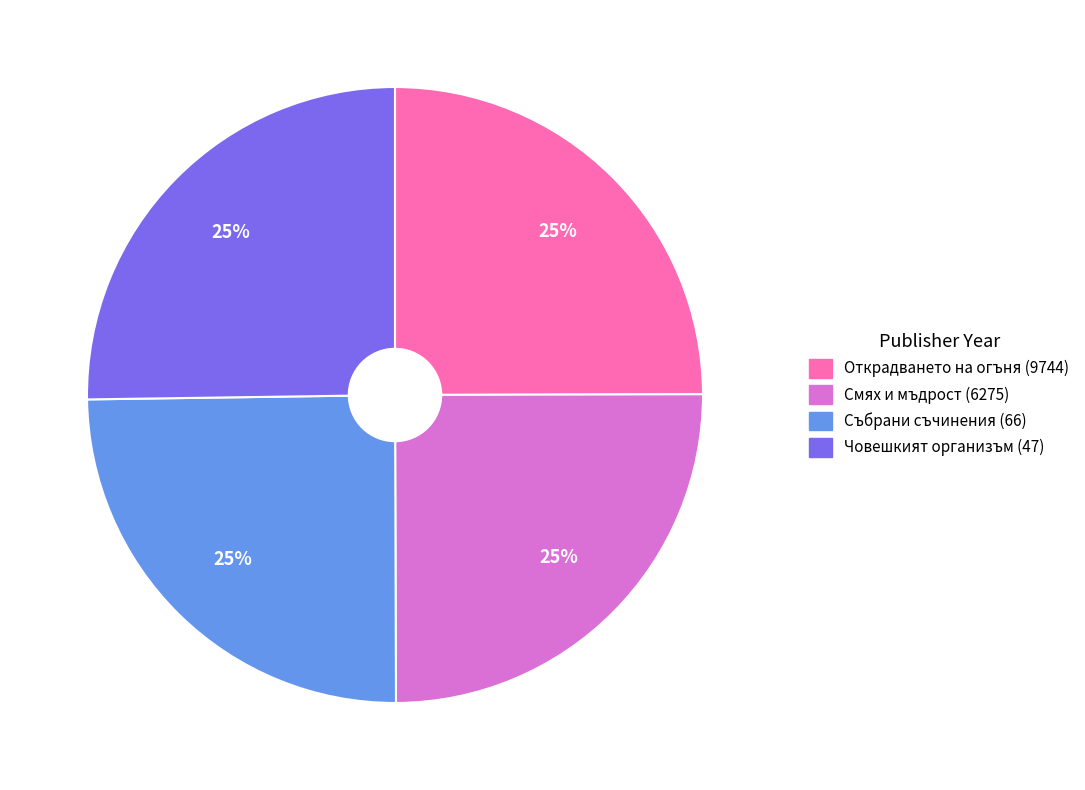

What percentage is the Смях и мъдрост (6275) slice, to the nearest percent?

25%